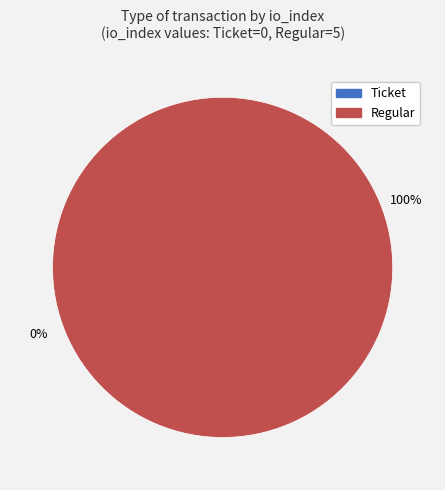

What is the change in value from Ticket to Regular?

+5